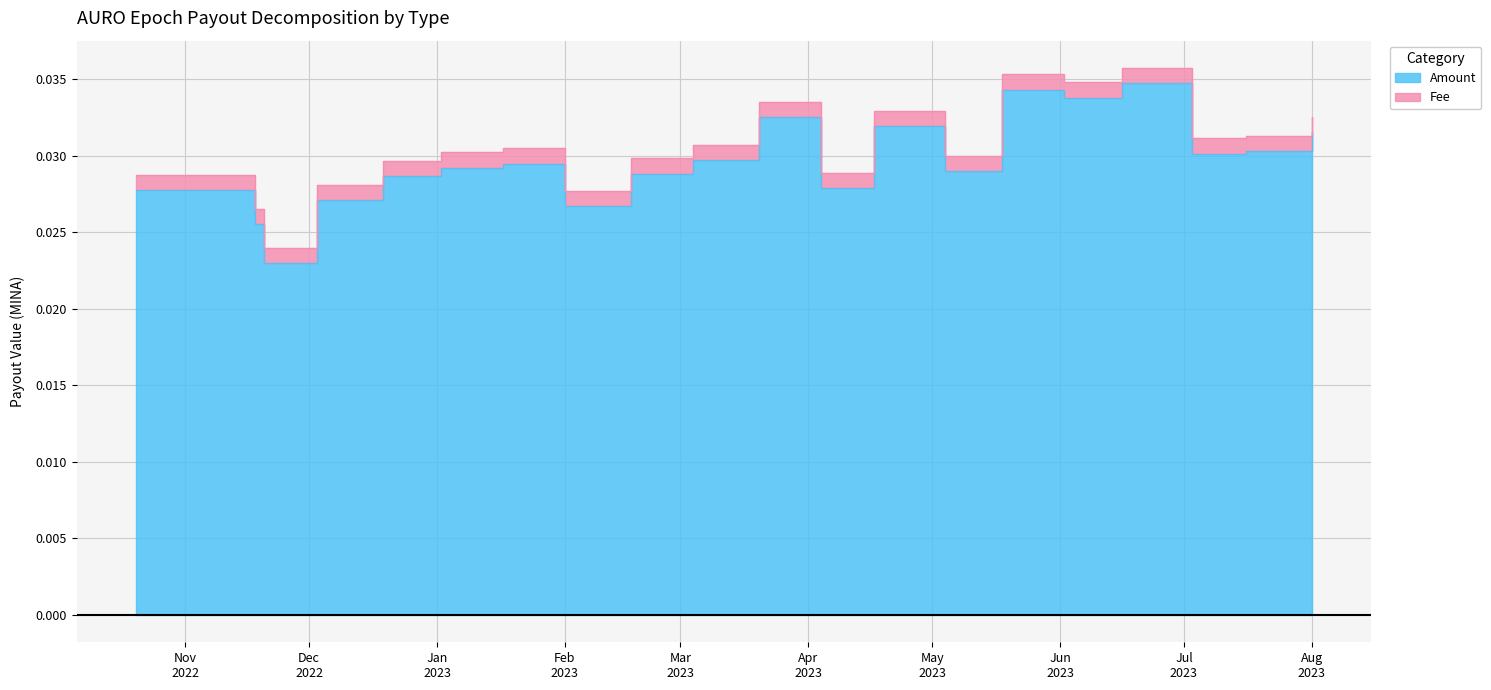

What is the label of the 18th point from the left?

2023-07-03